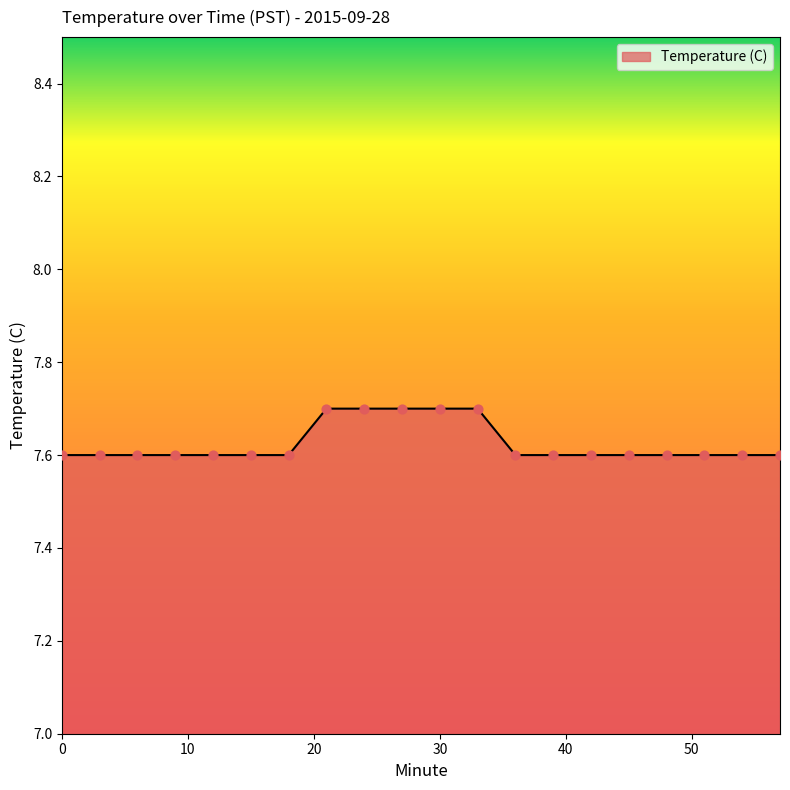

What is the maximum value shown in the chart?

7.7